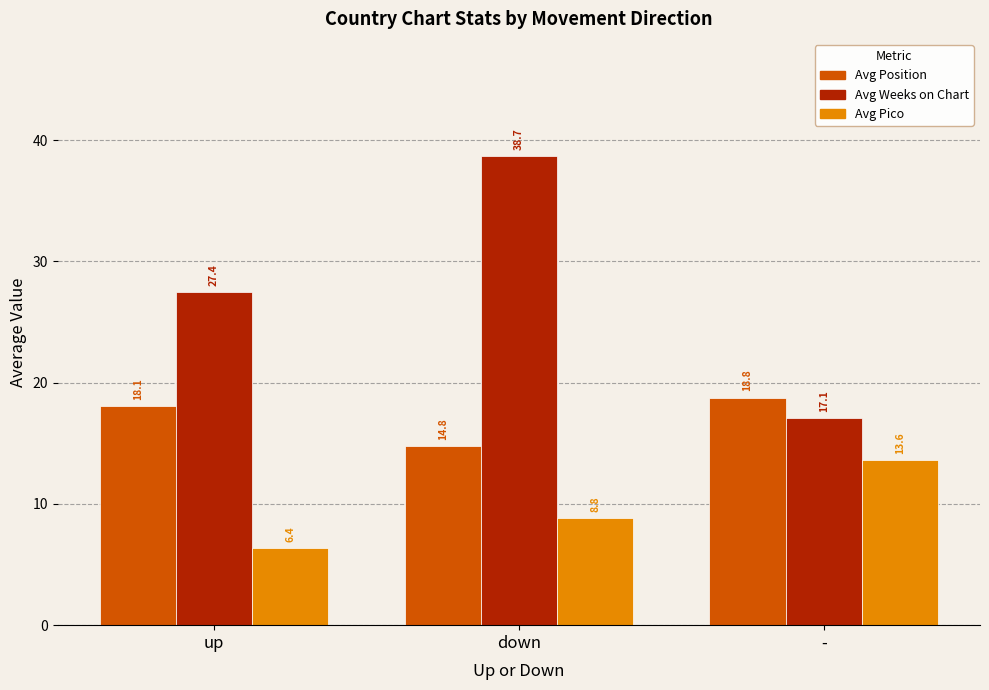

Rank the series by their maximum value, from lowest to highest.

Avg Pico, Avg Position, Avg Weeks on Chart